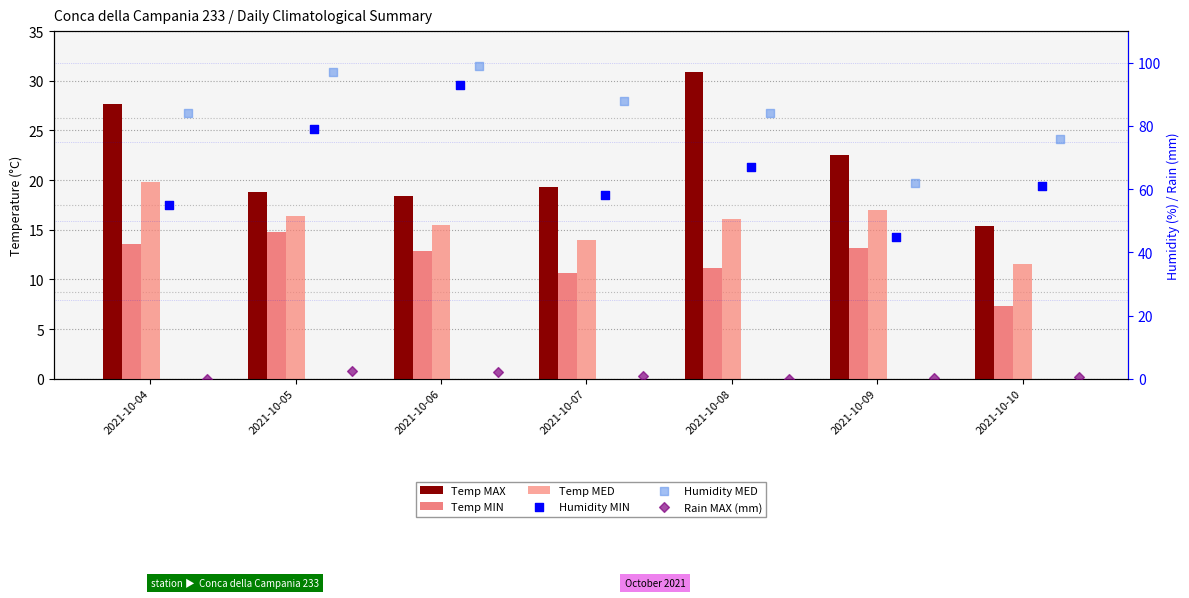

At which category is the sum across all series the highest?

2021-10-06